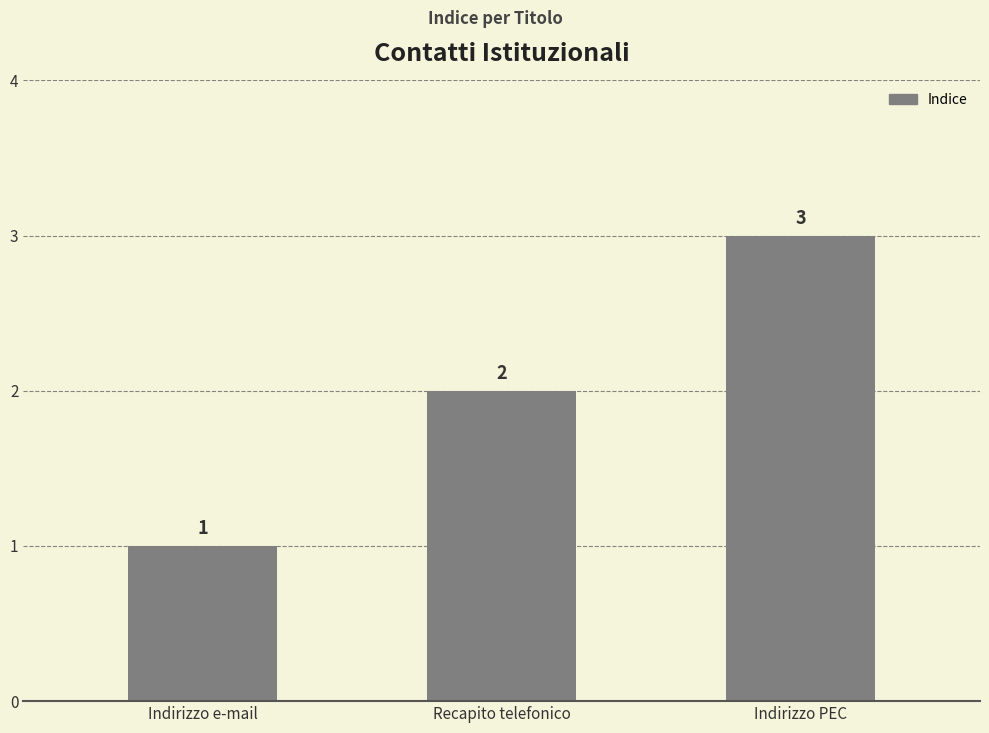

What is the change in value from Indirizzo e-mail to Indirizzo PEC?

+2